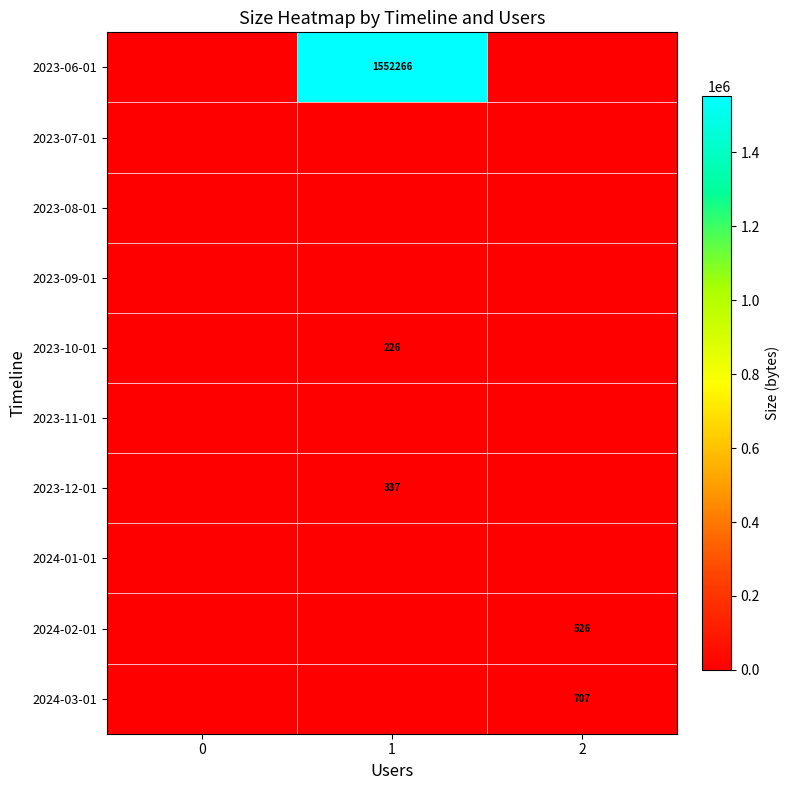

True or false: 2024-02-01 has a value of 526 at 2.

True